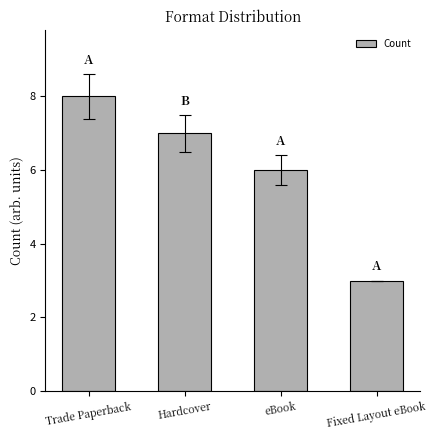

The chart shows a value of 6 at eBook. True or false?

True